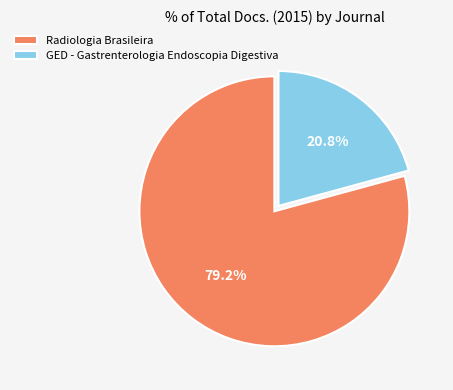

Which has a higher value, GED - Gastrenterologia Endoscopia Digestiva or Radiologia Brasileira?

Radiologia Brasileira